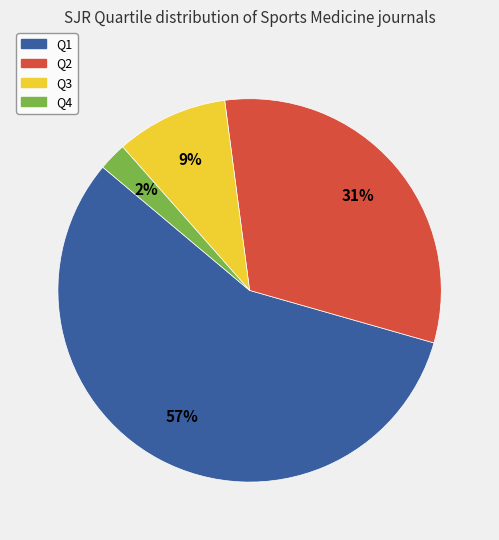

What is the ratio of the value at Q1 to the value at Q2?

1.8